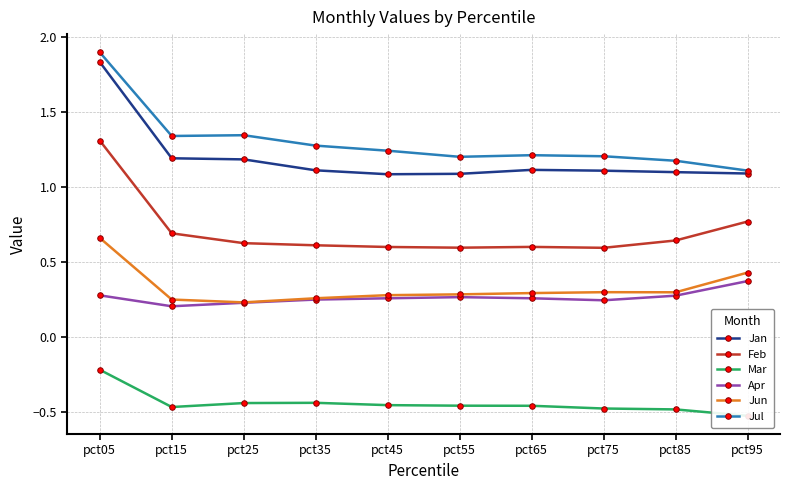

What is the sum of all Apr values?

2.7